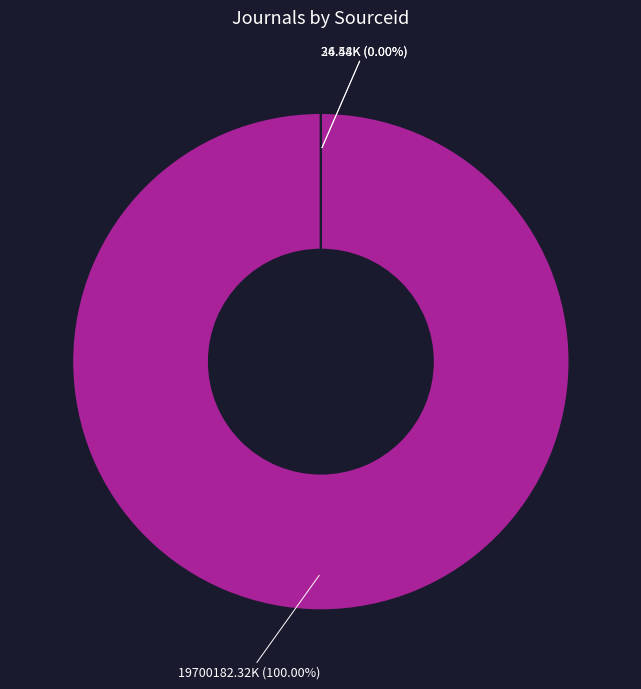

Does any single category account for the majority?

Yes